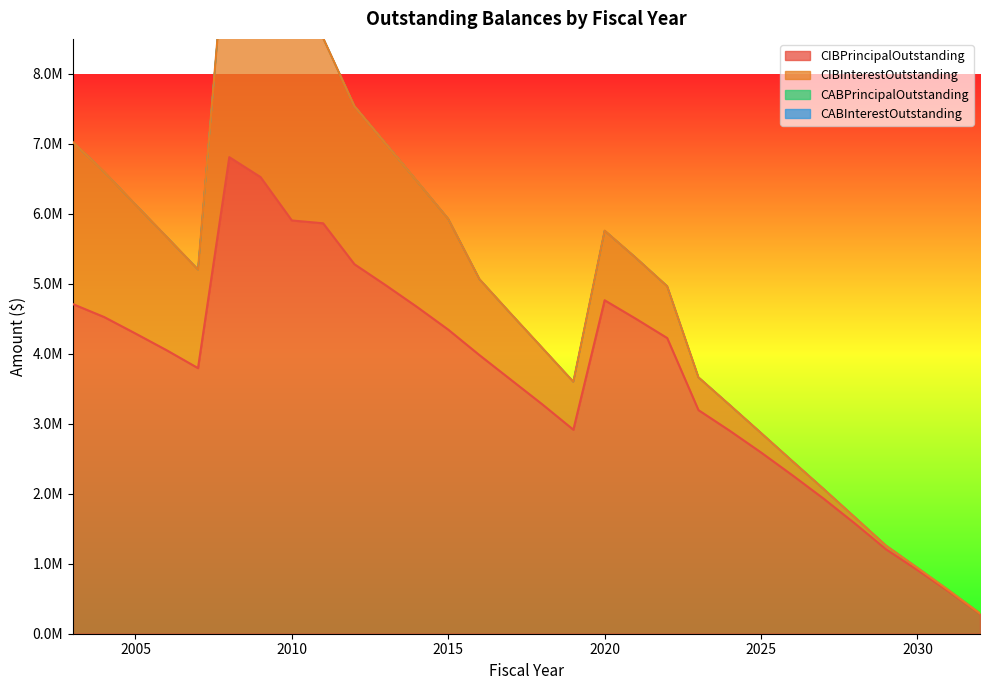

At 2017, list the series in order from largest to smallest.

CIBPrincipalOutstanding, CIBInterestOutstanding, CABPrincipalOutstanding, CABInterestOutstanding